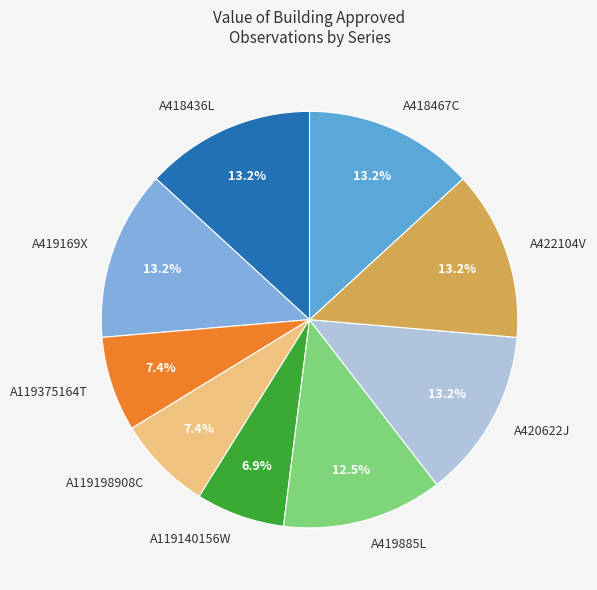

Is there a majority slice in this chart?

No